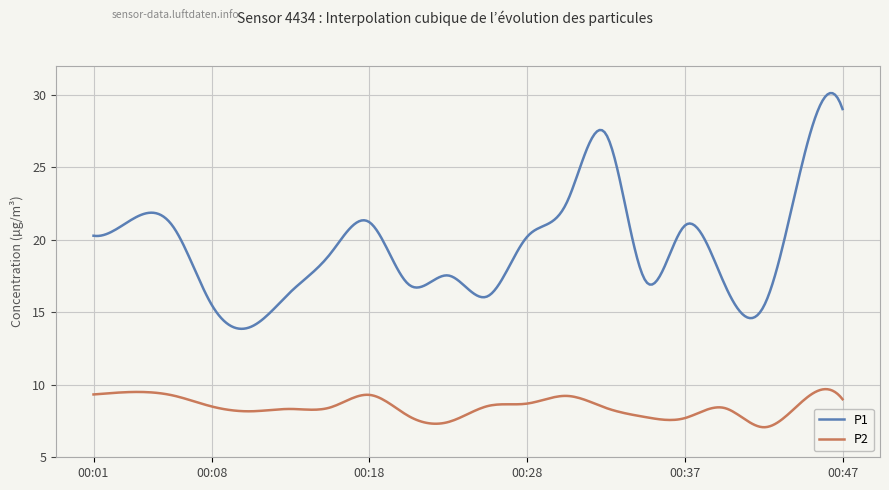

Count the number of data series in this chart.

2